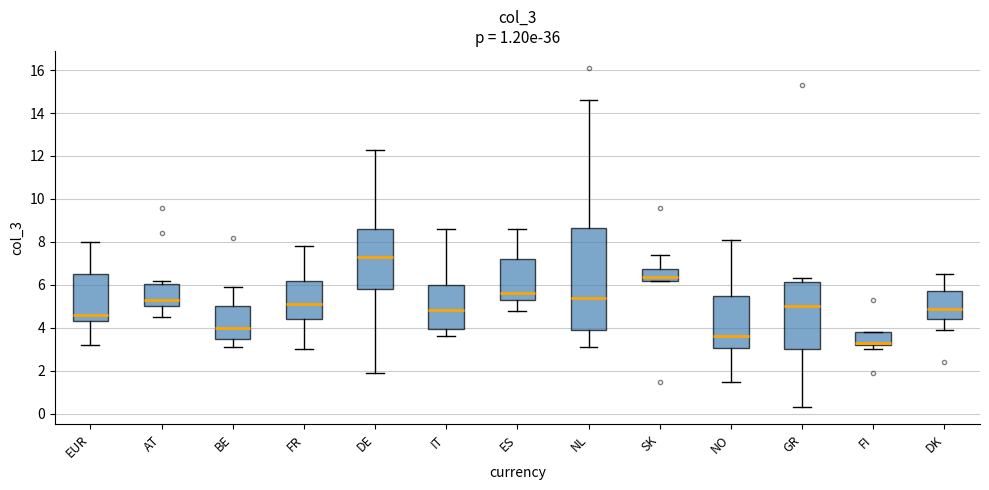

Which box is the tallest, from its lower edge to its upper edge?

NL